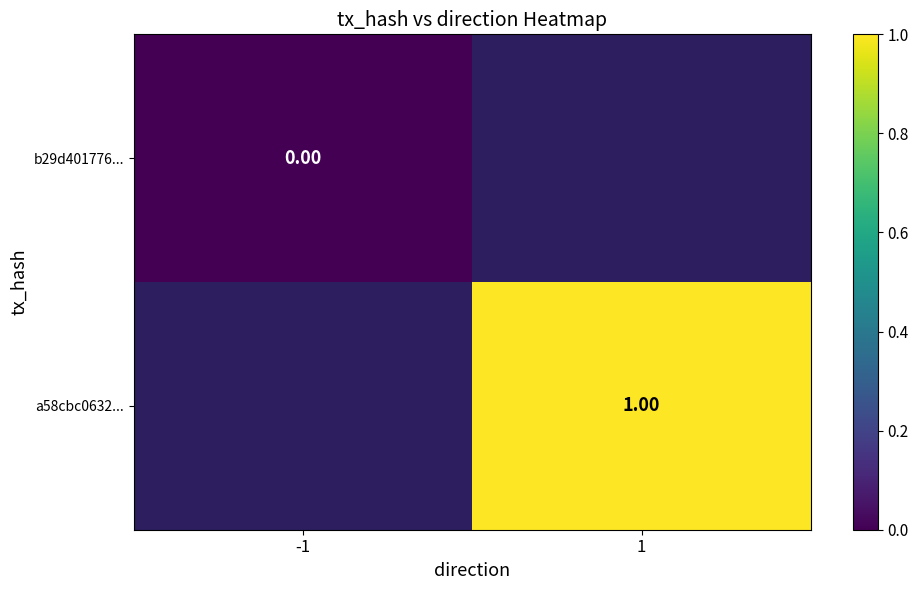

Is the value of a58cbc0632... at 1 greater than the value of b29d401776... at -1?

Yes